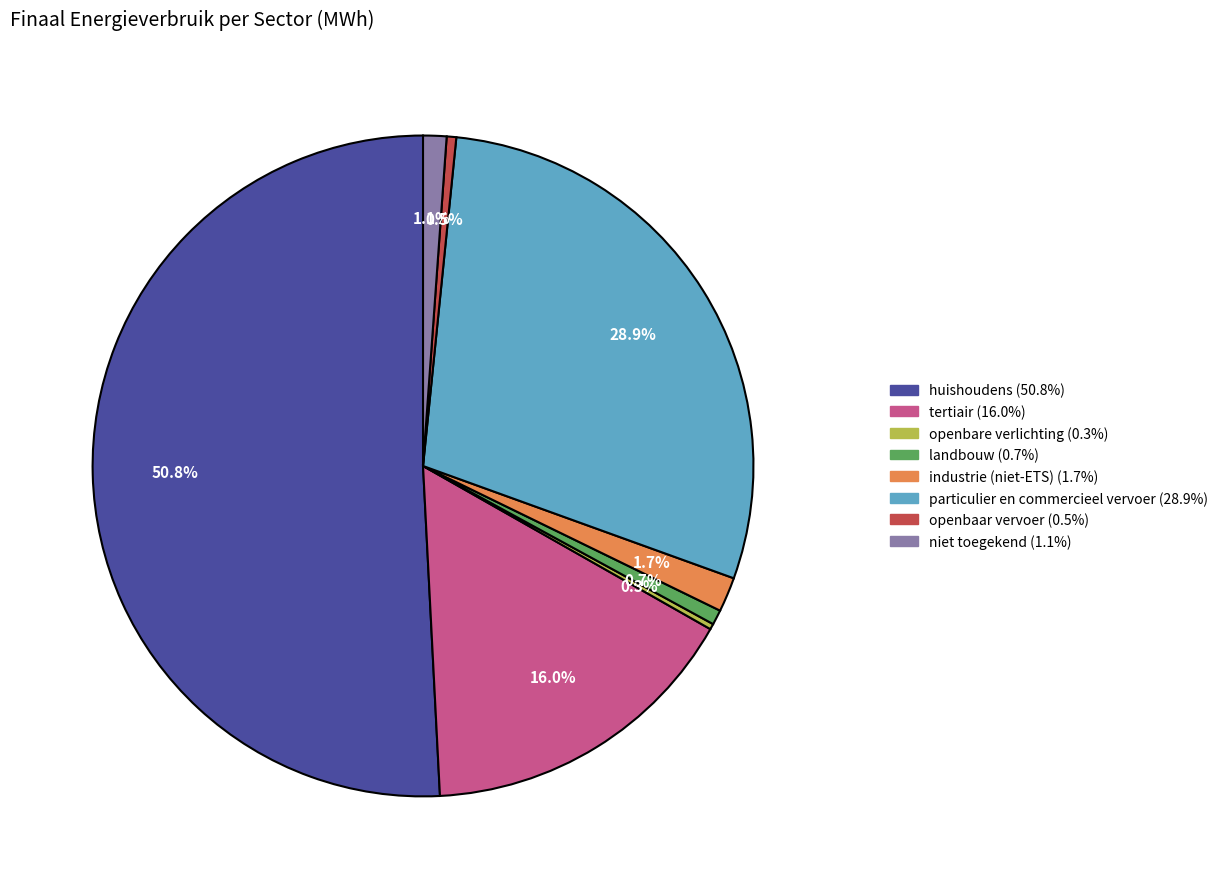

To the nearest percent, what portion does huishoudens represent?

51%